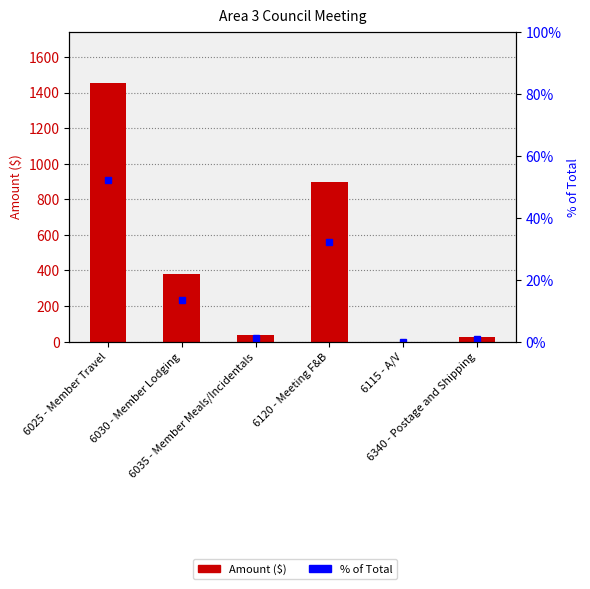

How many values in the % of Total series are below 13?

3